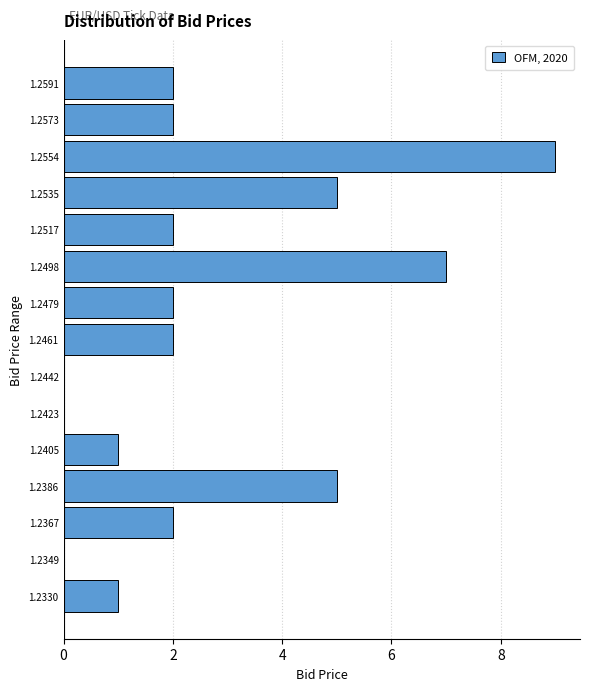

Reading bottom to top, what are all the values shown in this chart?

1.2330=1	1.2349=0	1.2367=2	1.2386=5	1.2405=1	1.2423=0	1.2442=0	1.2461=2	1.2479=2	1.2498=7	1.2517=2	1.2535=5	1.2554=9	1.2573=2	1.2591=2